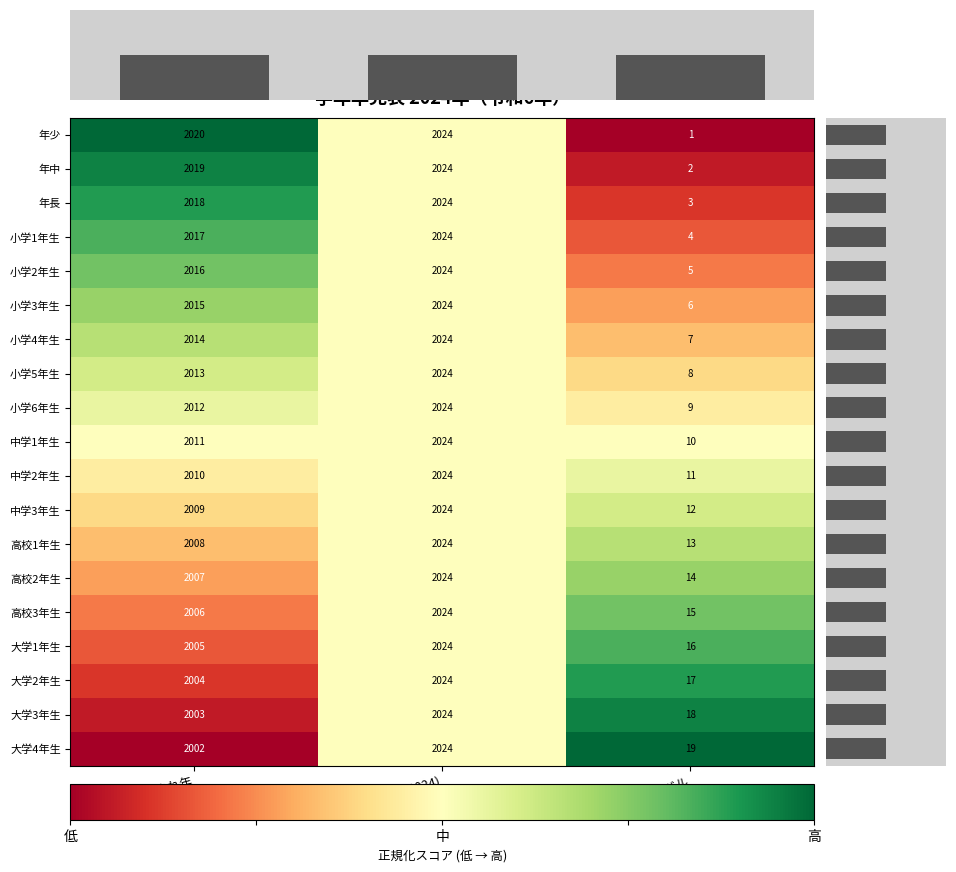

List the labels in order of 大学2年生 value, smallest first.

学年レベル, 生まれ年, 入学年(2024)